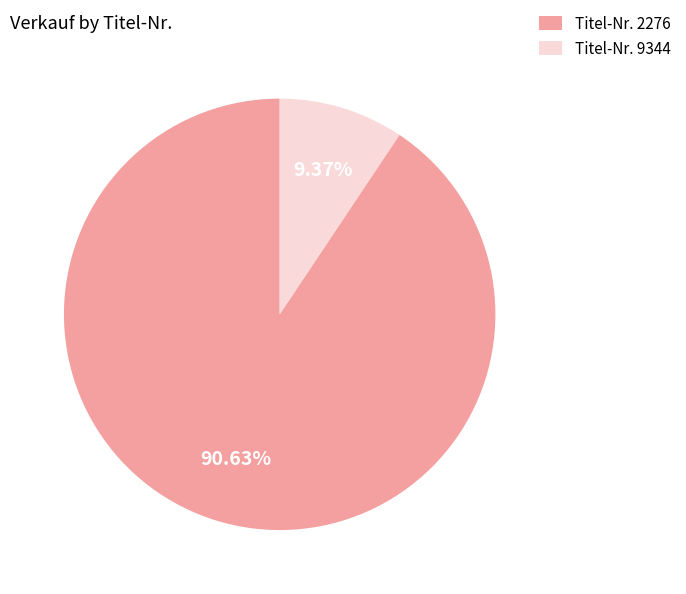

What is the largest slice in the pie chart?

Titel-Nr. 2276